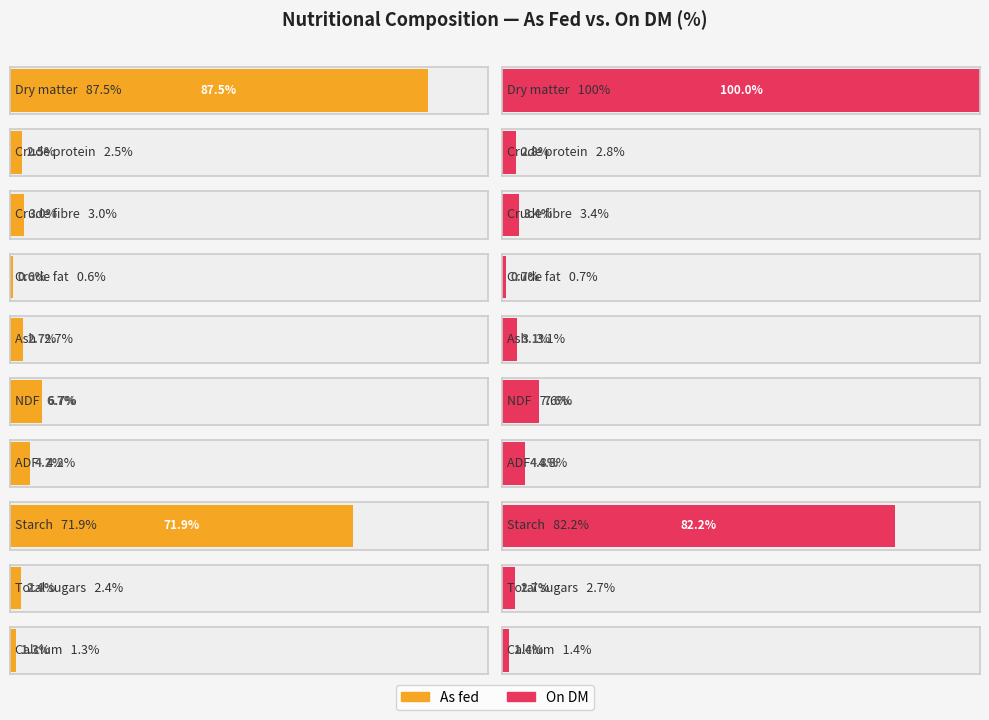

Which label corresponds to the largest value in the chart?

Dry matter